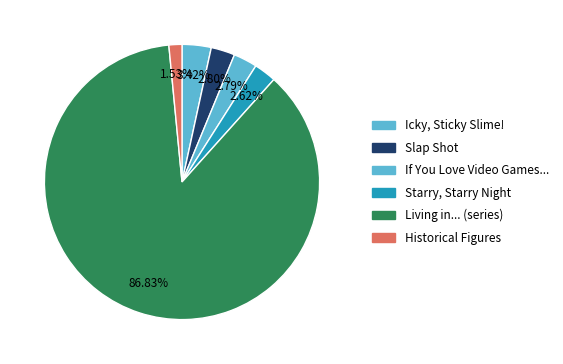

Count the number of slices in the pie.

6